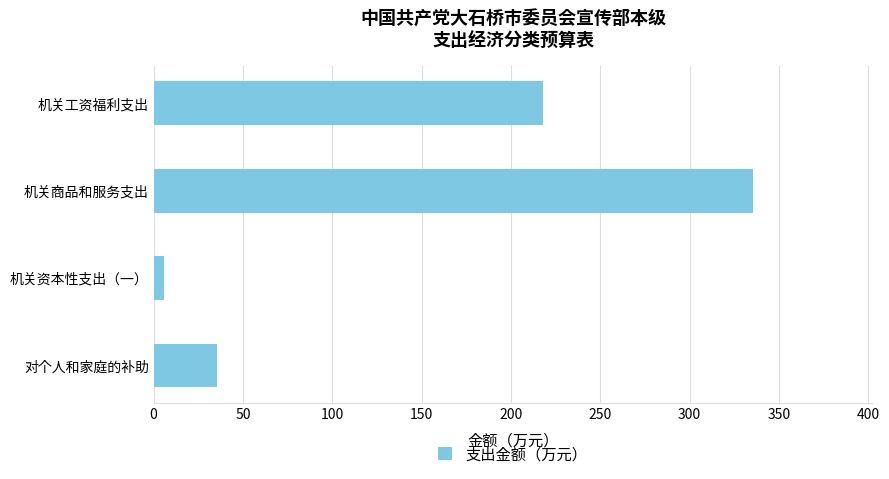

Reading top to bottom, transcribe all the data shown in this chart.

217.8	335.3	6.0	35.6